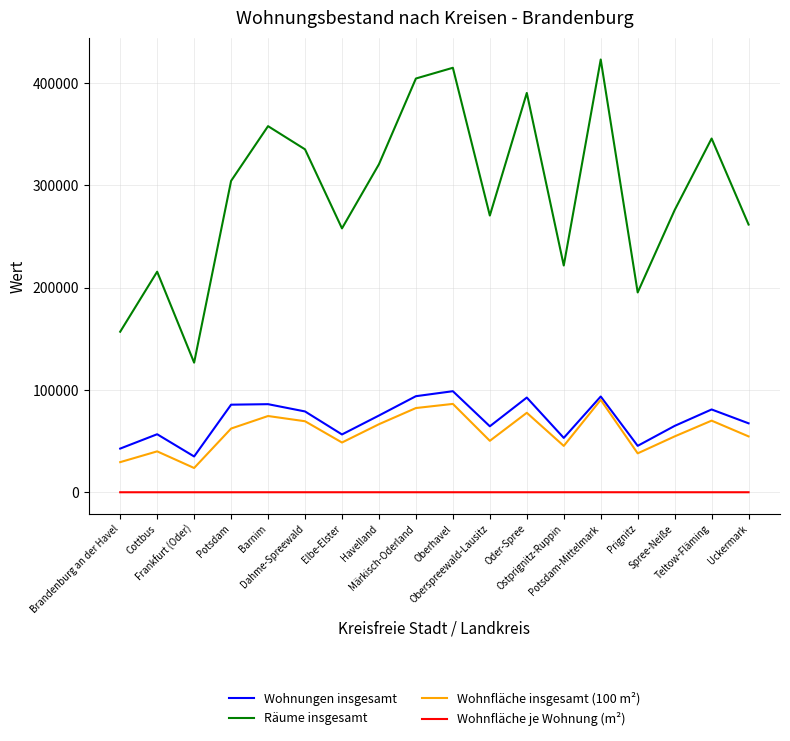

At how many categories does at least one series exceed 339680?

6